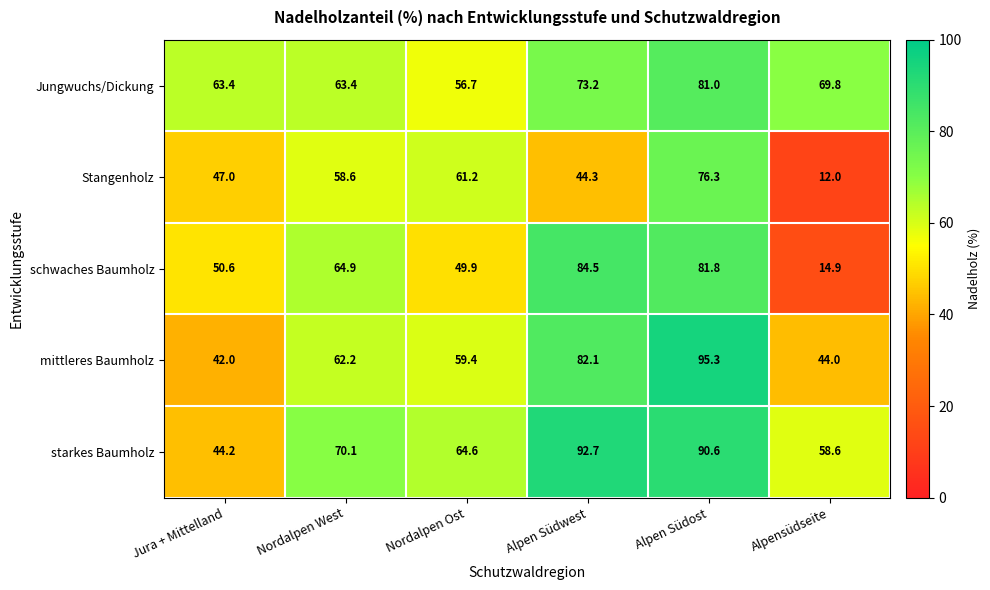

The starkes Baumholz series shows 133.6 at Alpen Südost. True or false?

False